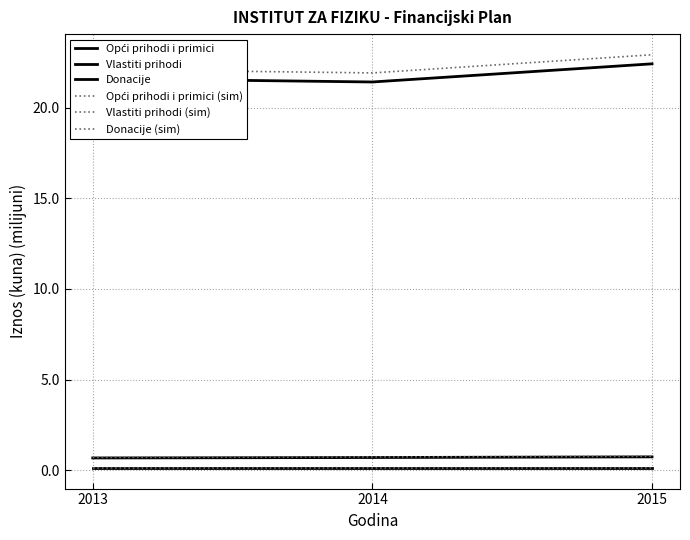

What is the difference between the highest and lowest values at 2014?

21.8